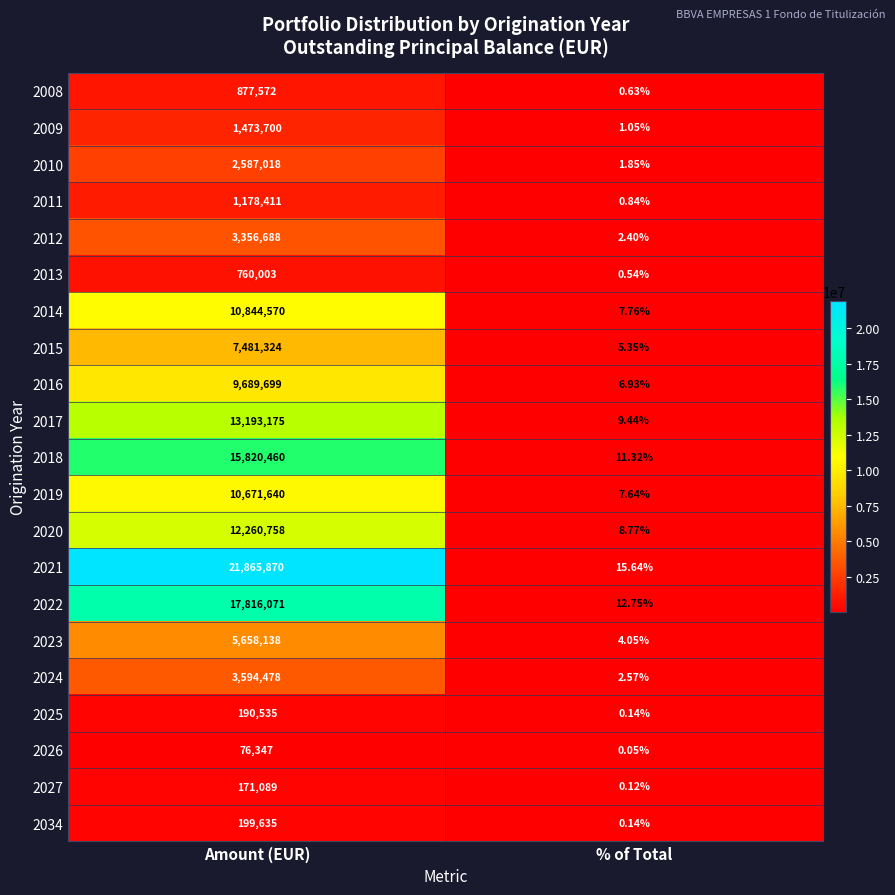

Where is 2024 nearest to the value 1797240?

% of Total